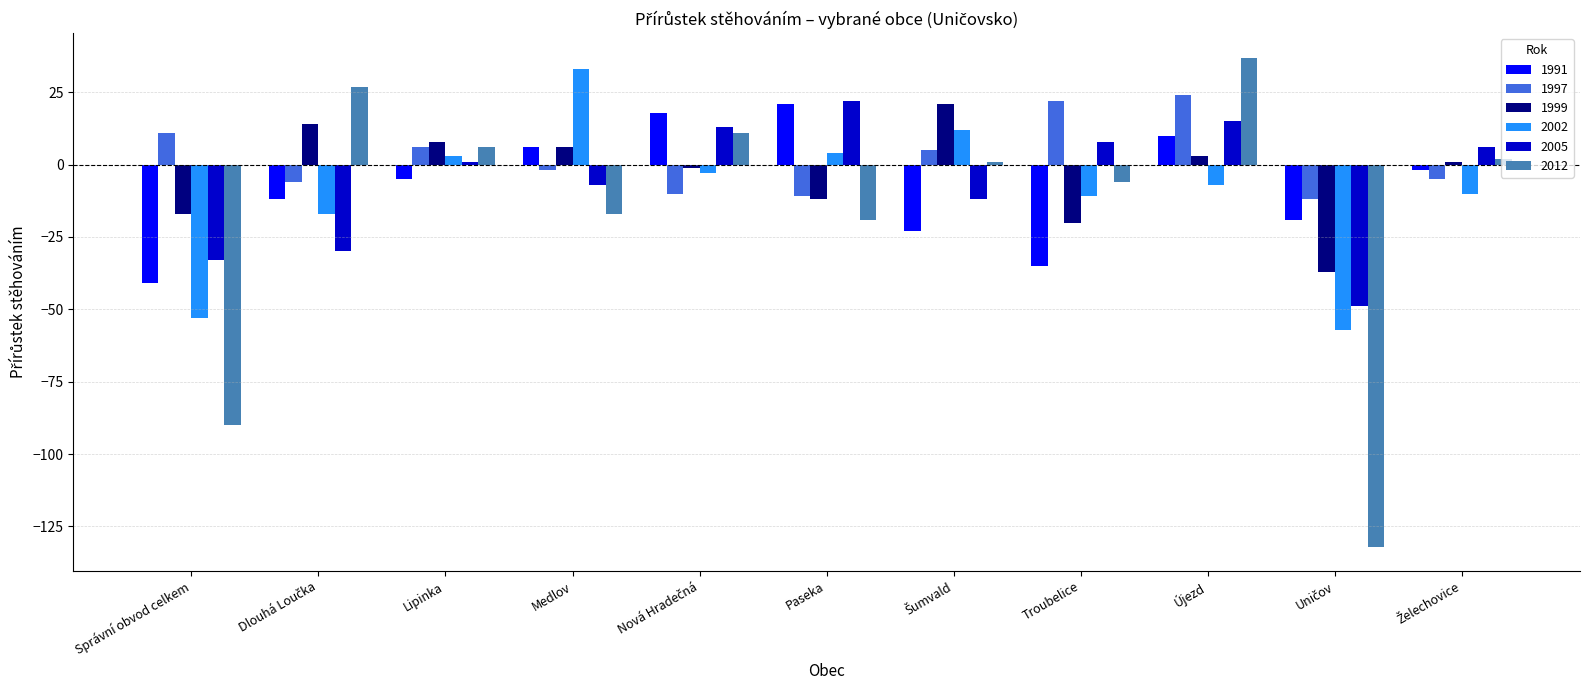

What is the maximum value for 2005?

22